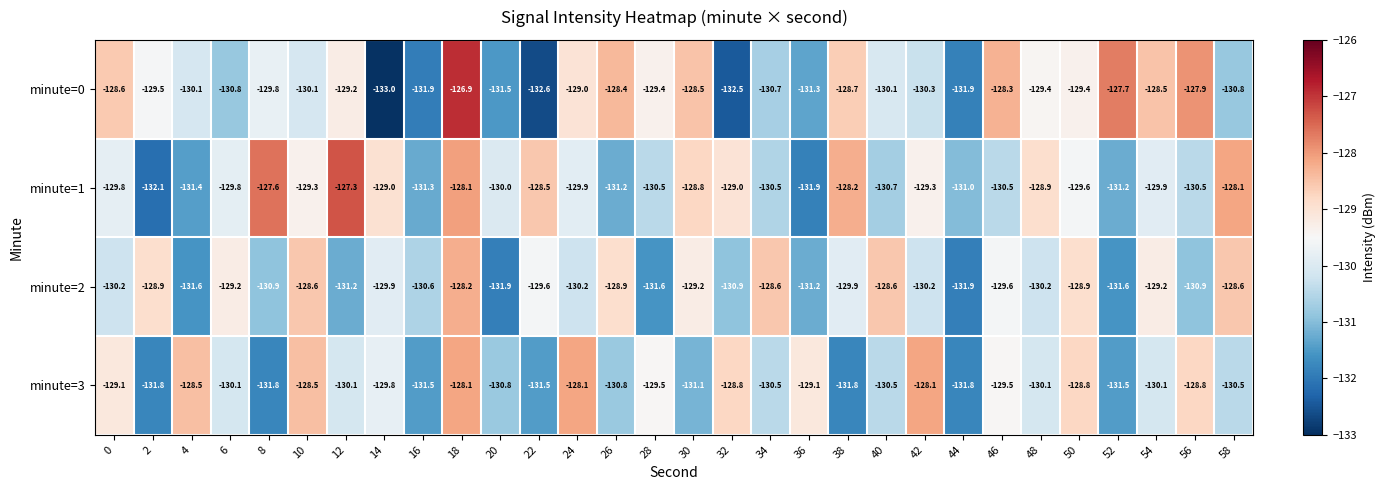

Between 16 and 34, which series saw the biggest shift?

minute=2